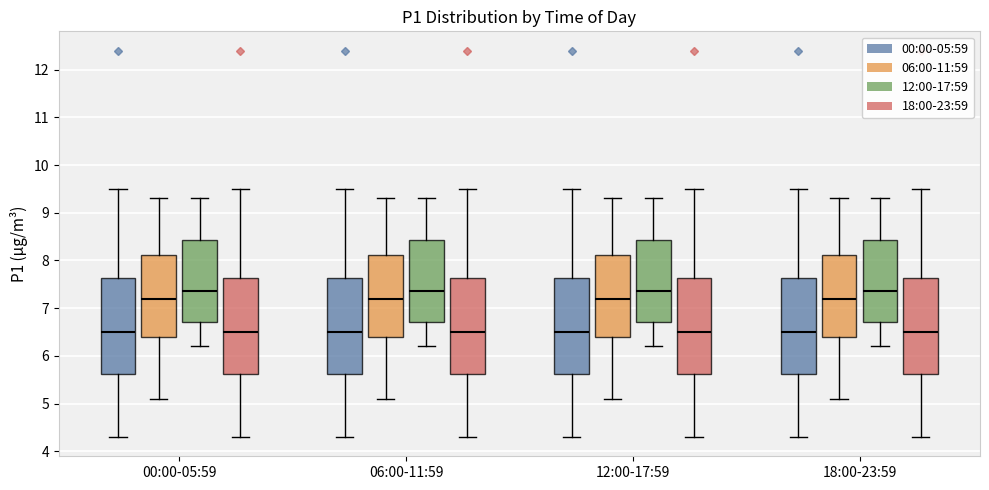

Where does the lower whisker of the box for 12:00-17:59 (12:00-17:59) end on the y-axis? The values are not printed on the chart, so give them approximately, as read against the axis.

6.2